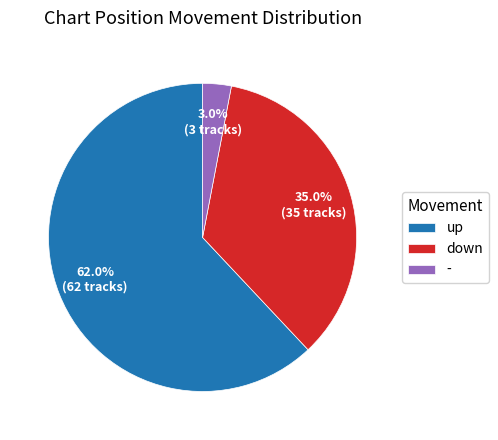

Which has a higher value, up or down?

up